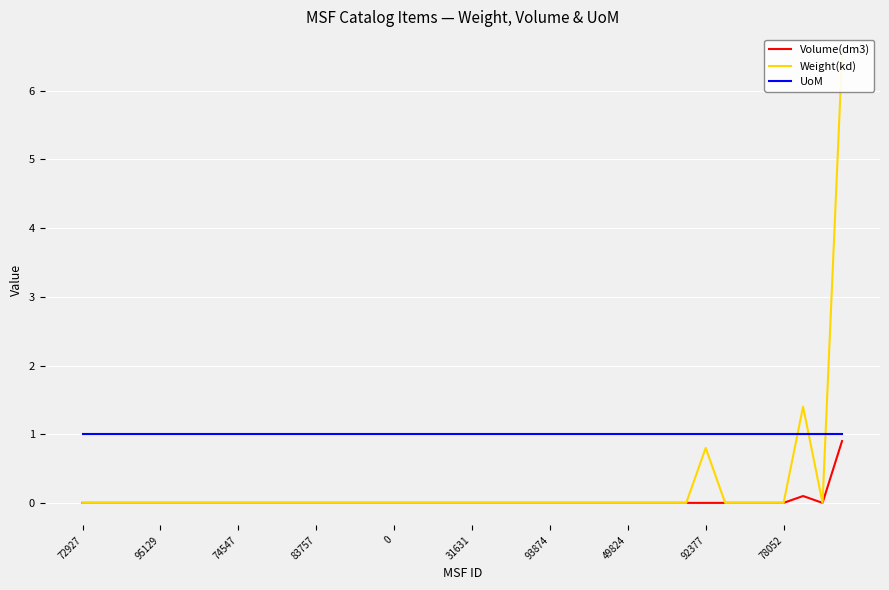

How many lines are shown in the chart?

3